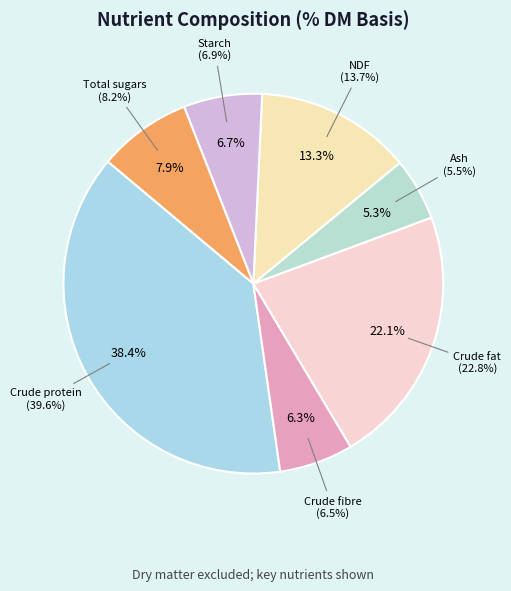

To the nearest percent, what is the combined percentage of Total sugars and Crude fibre?

14%